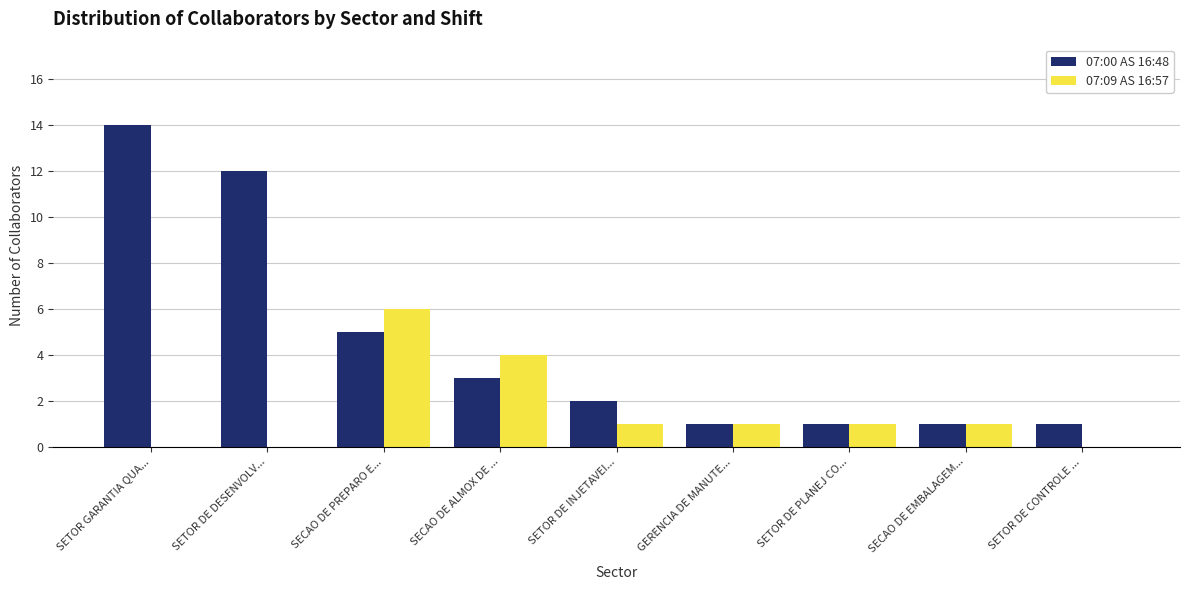

What are all the series names shown in the legend?

07:00 AS 16:48, 07:09 AS 16:57